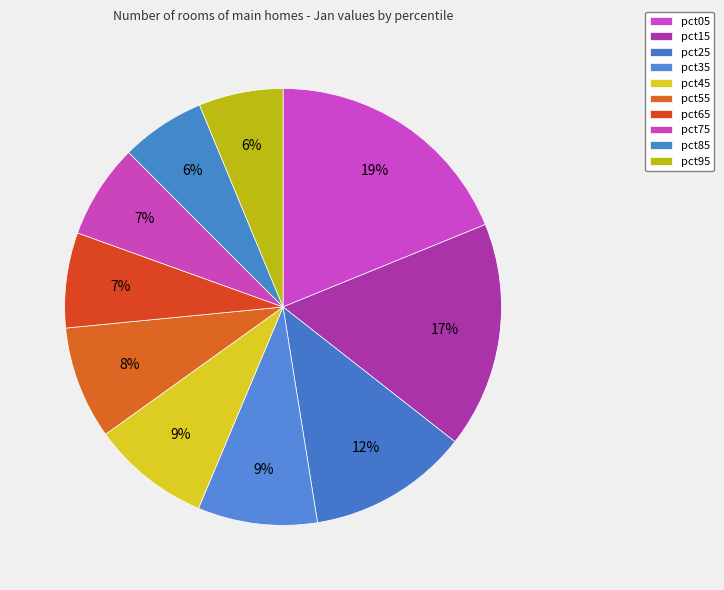

How many slices are in this pie chart?

10